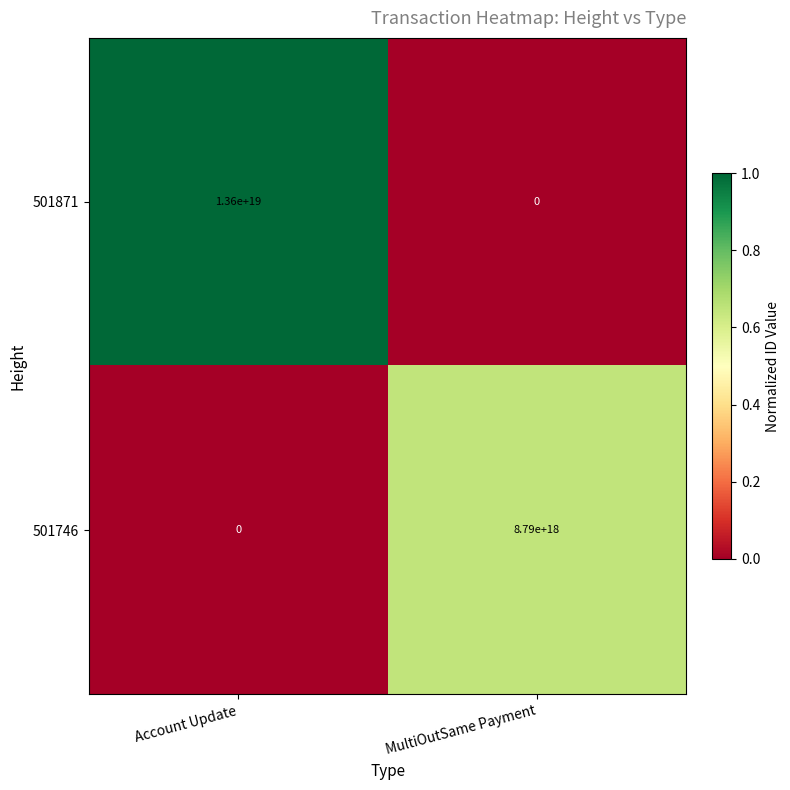

Which series changed the most between Account Update and MultiOutSame Payment?

501871